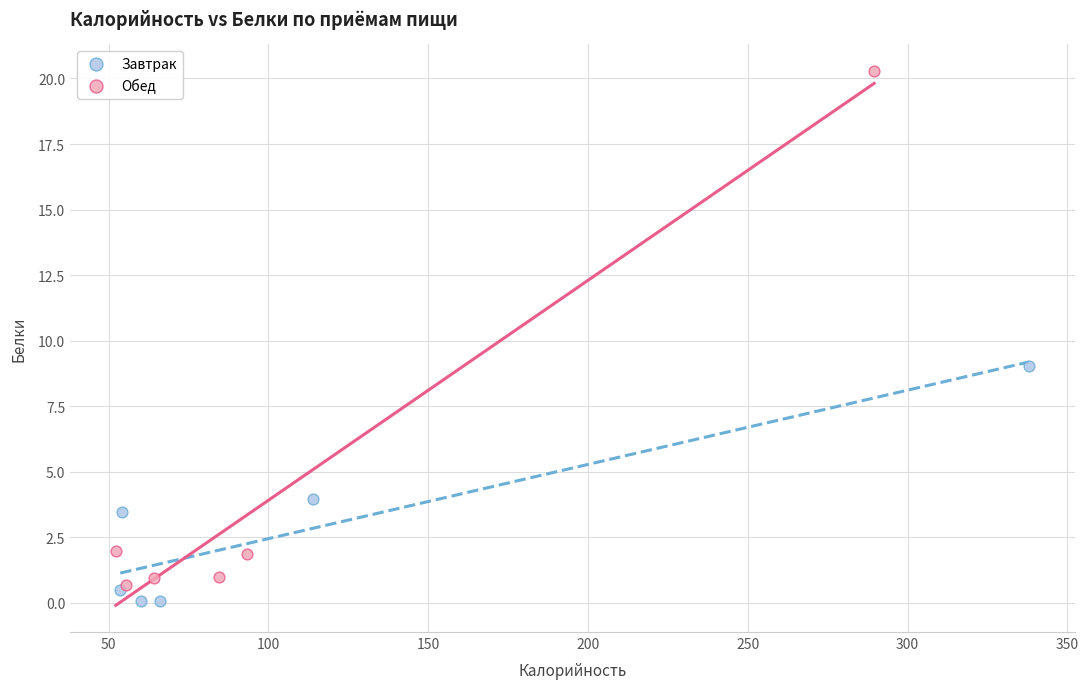

Which series contains the highest Y value?

Обед